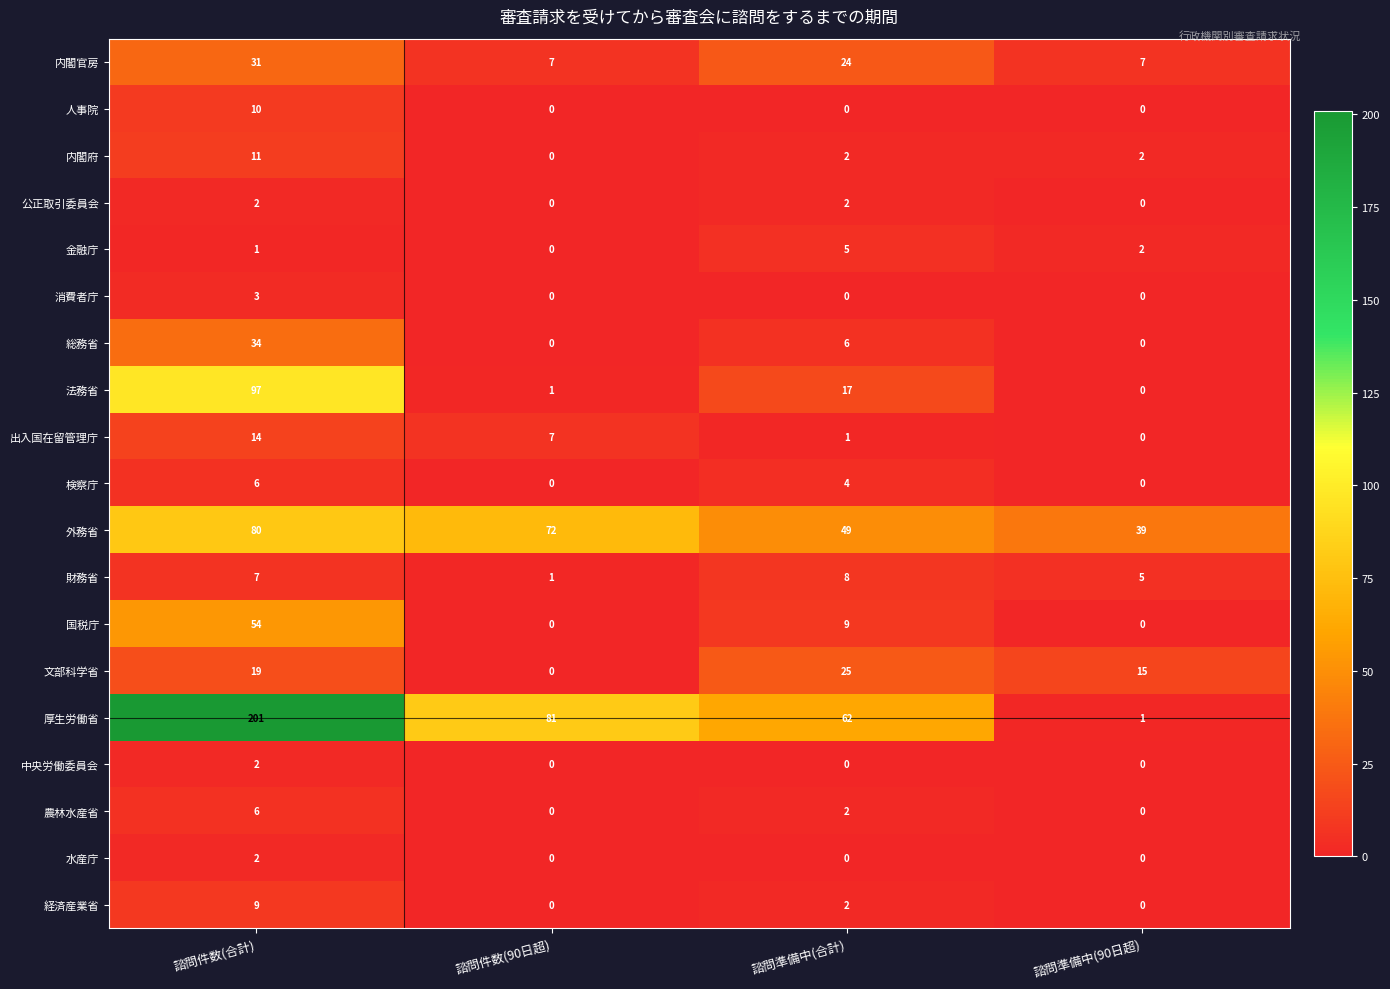

Which series has the widest spread of values?

厚生労働省